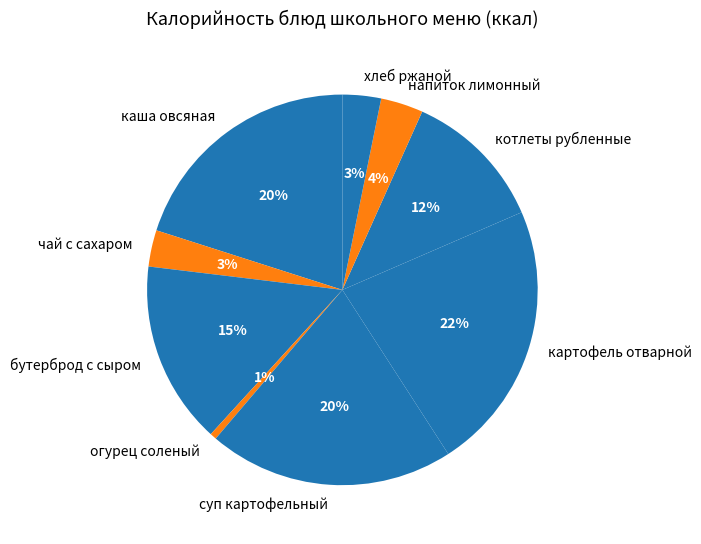

True or false: каша овсяная accounts for 20% of the total.

True